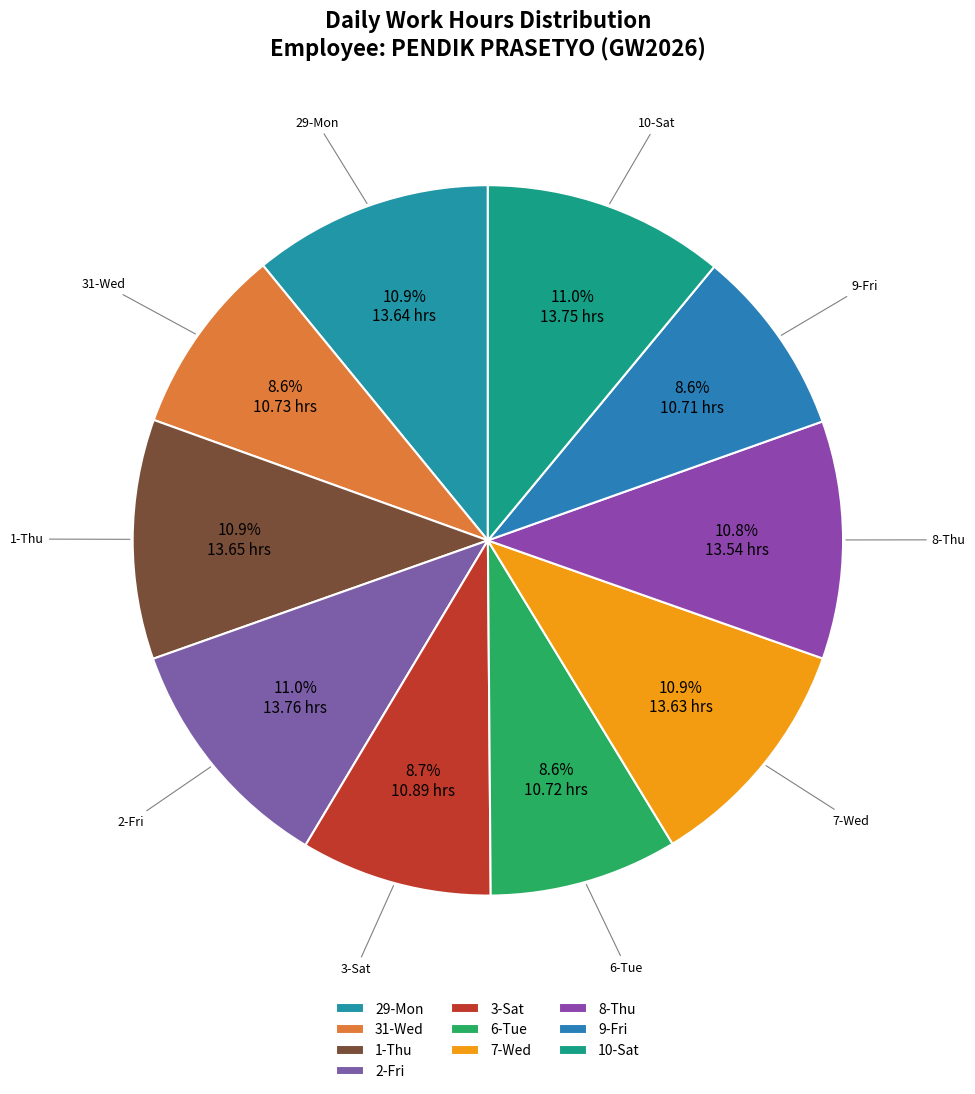

Does 9-Fri account for over 50% of the chart?

No